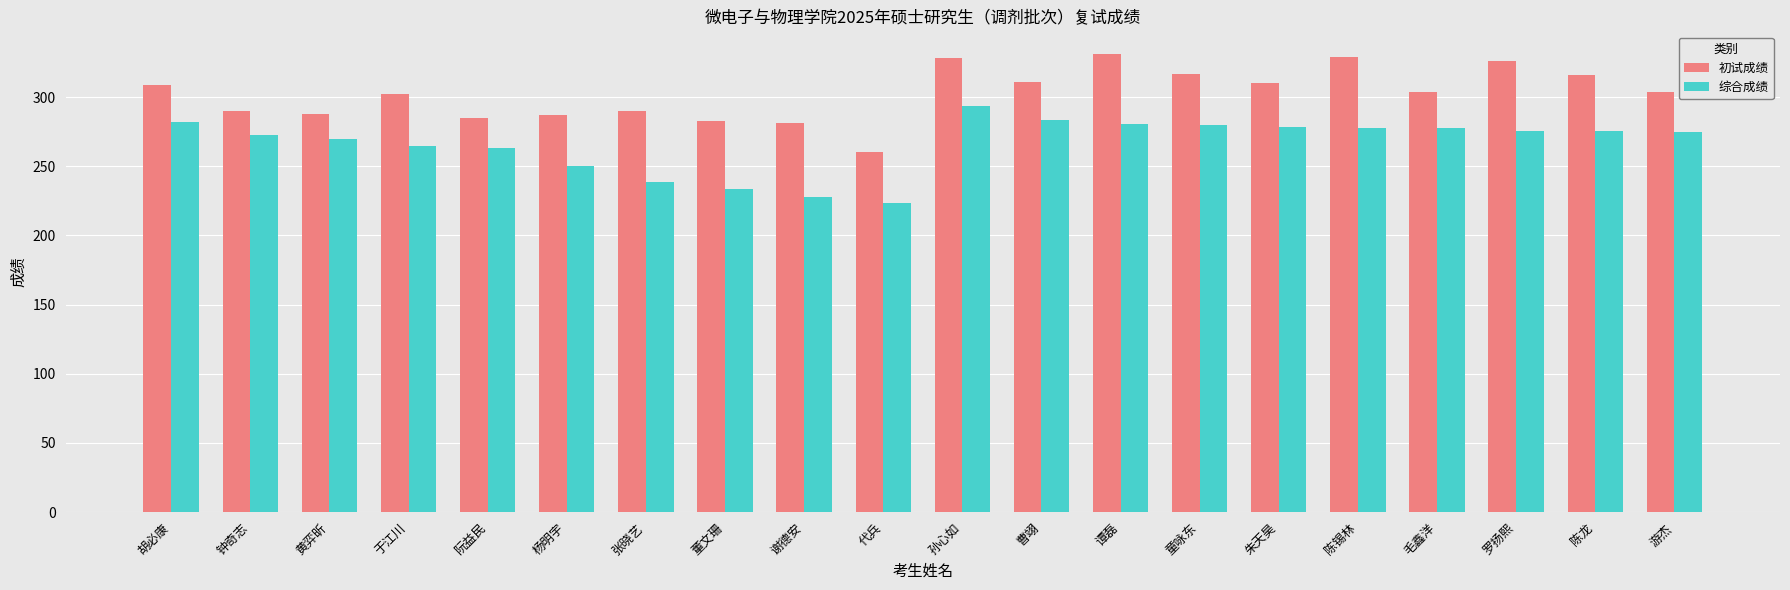

How many categories are shown in the chart?

20